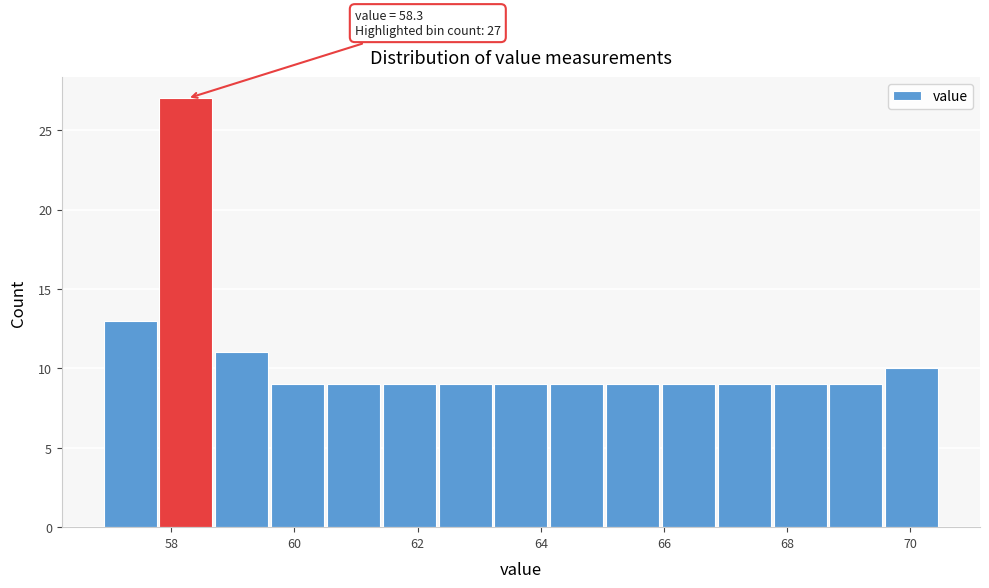

Over which range of the x-axis is the bar tallest?

57.8 to 58.8